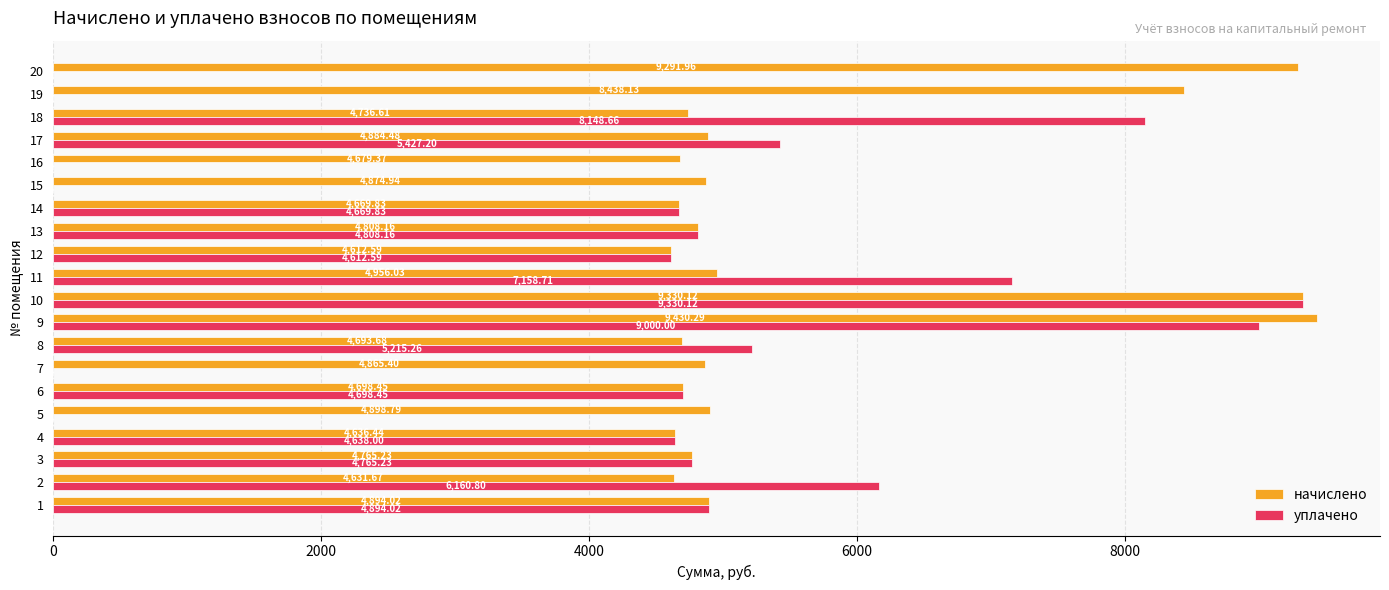

Count the number of data series in this chart.

2